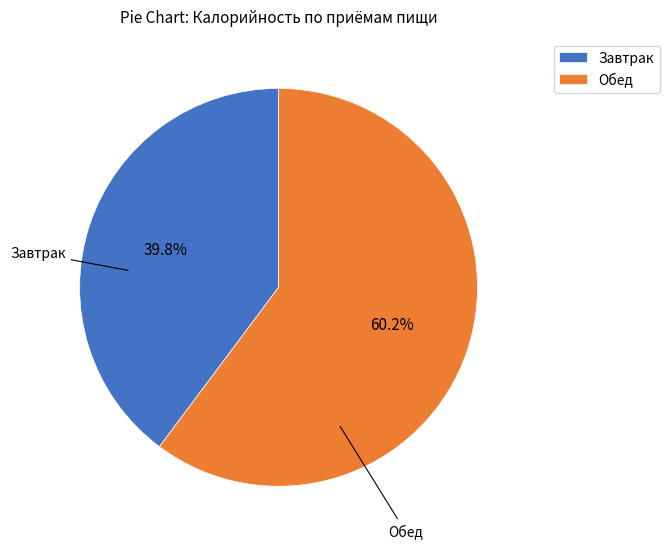

Which category has the smallest portion of the pie?

Завтрак